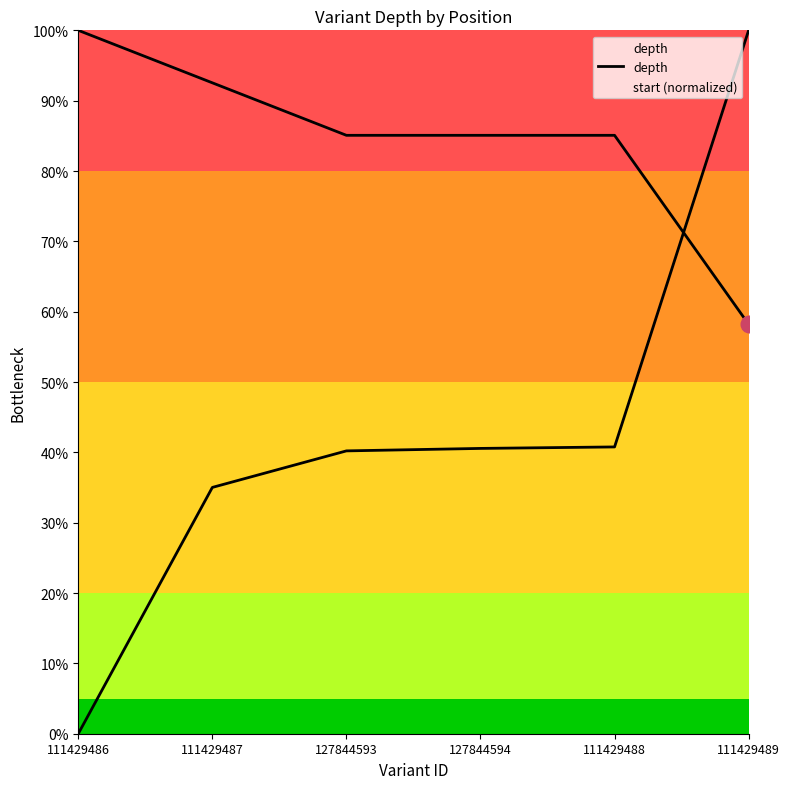

What is the difference between the second highest and minimum values?

34.3